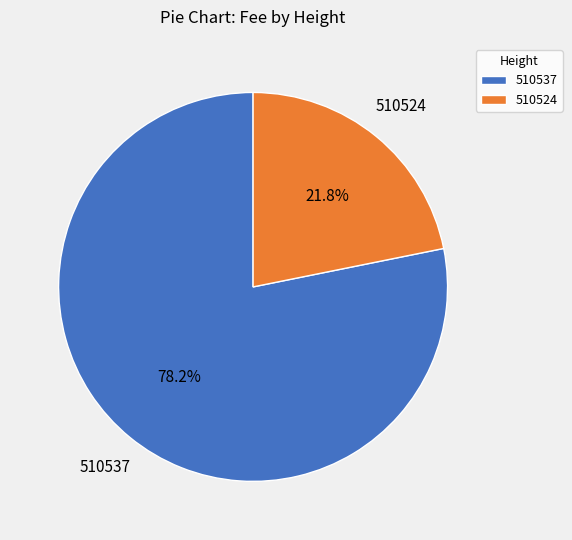

What percentage is the 510537 slice, to the nearest percent?

78%